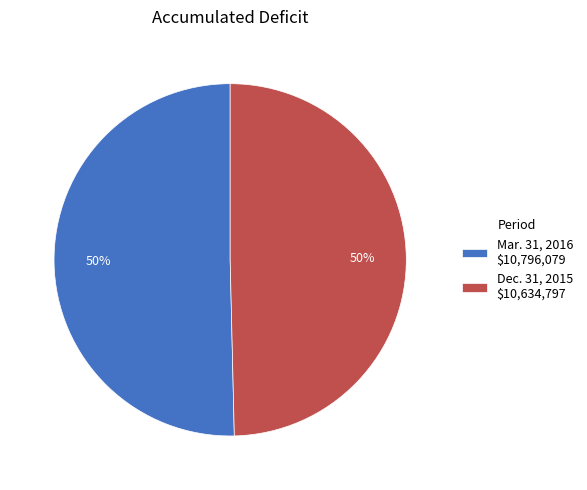

True or false: Dec. 31, 2015 accounts for 50% of the total.

True